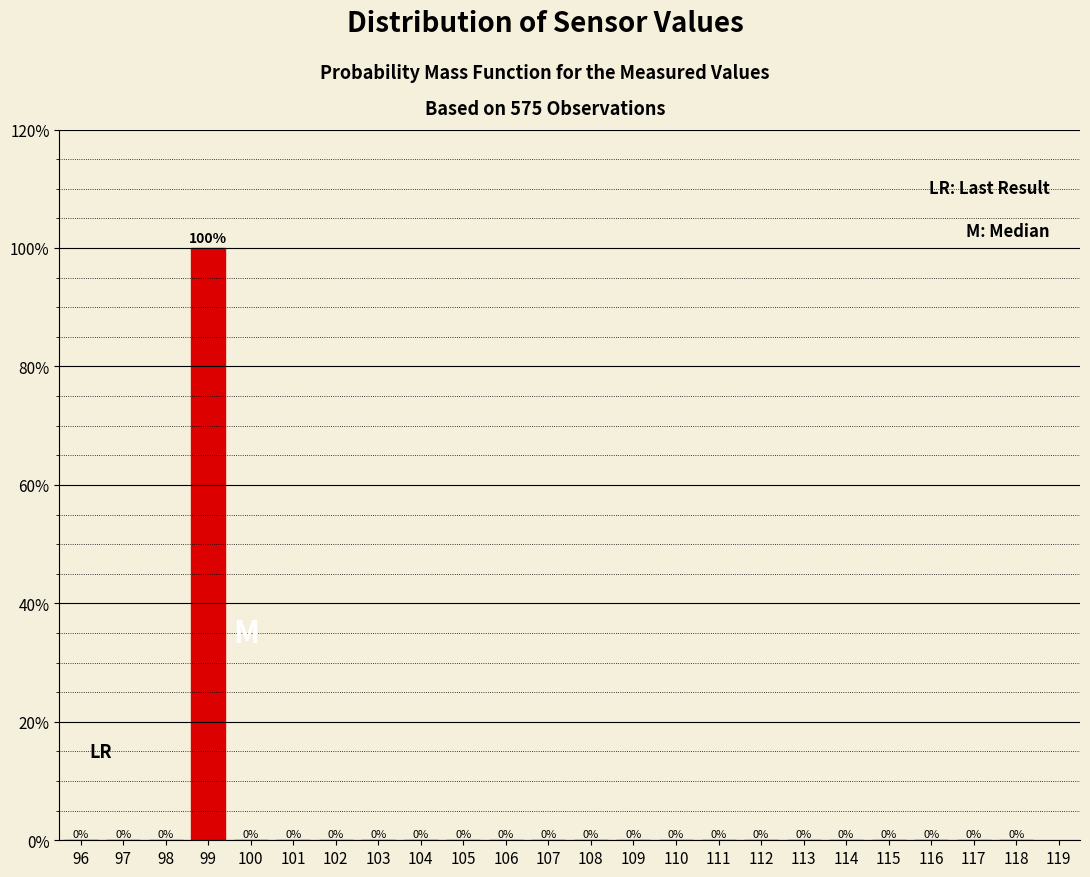

Reading left to right, what are all the values shown in this chart?

96=0	97=0	98=0	99=100	100=0	101=0	102=0	103=0	104=0	105=0	106=0	107=0	108=0	109=0	110=0	111=0	112=0	113=0	114=0	115=0	116=0	117=0	118=0